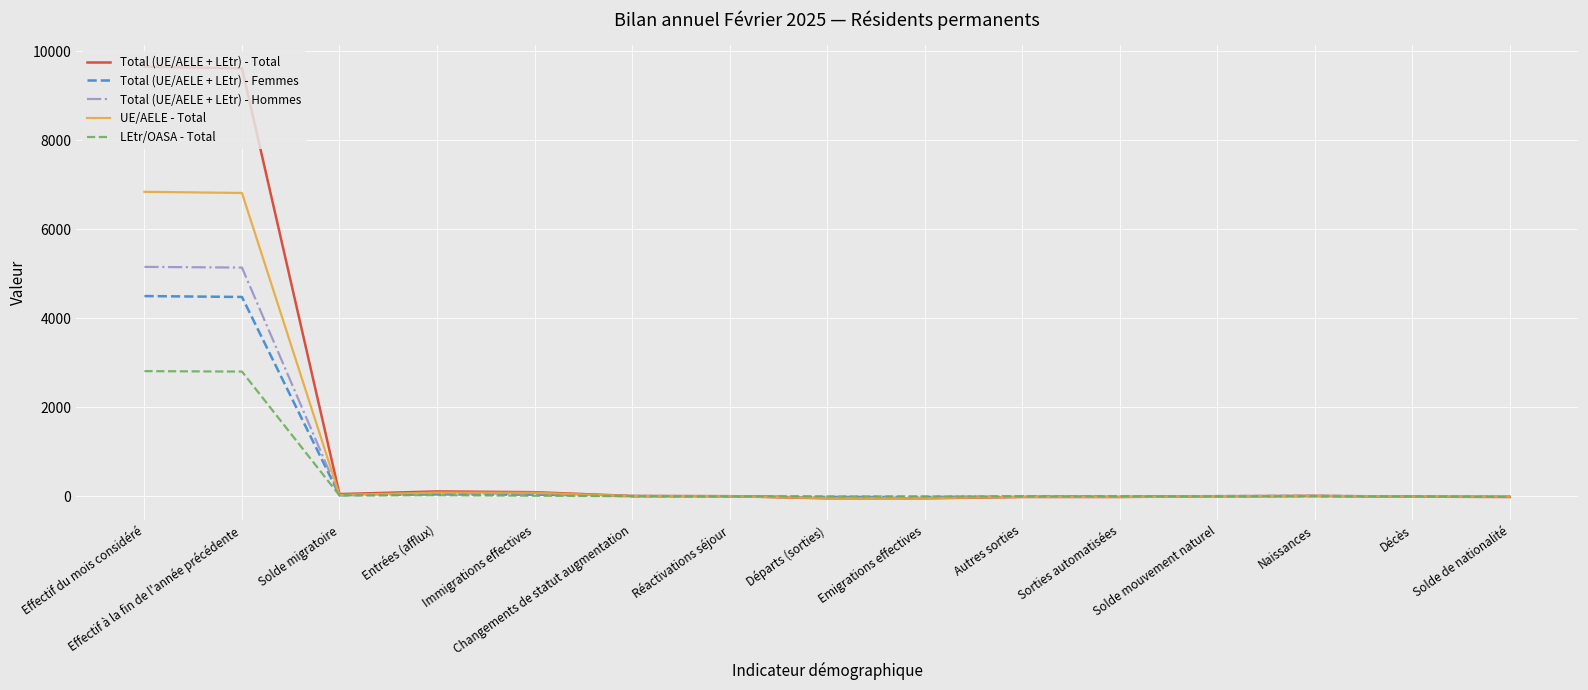

What is the highest value of the Total (UE/AELE + LEtr) - Hommes series?

5155